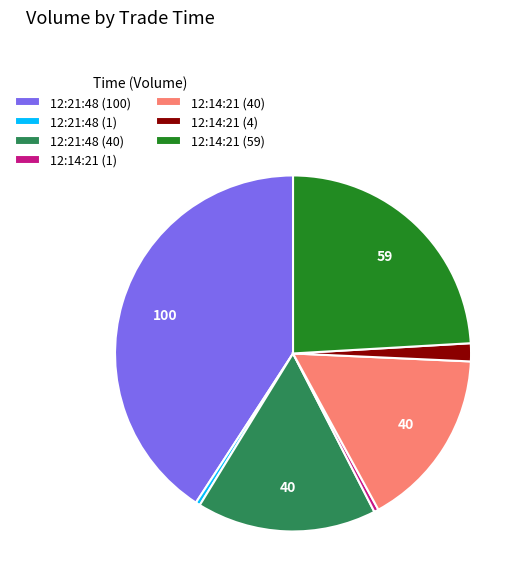

How many segments does this pie chart have?

7